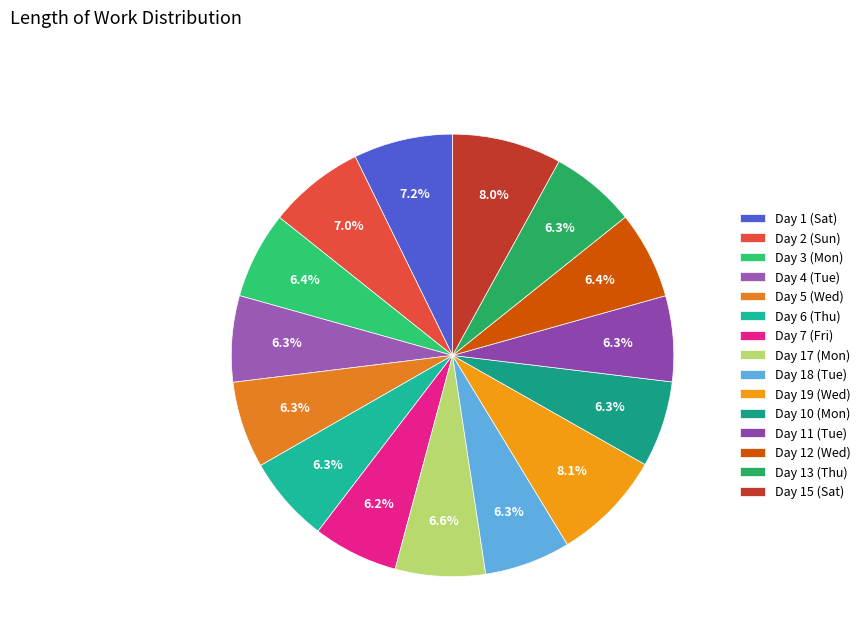

What is the change in value from Day 7 (Fri) to Day 10 (Mon)?

+0.1